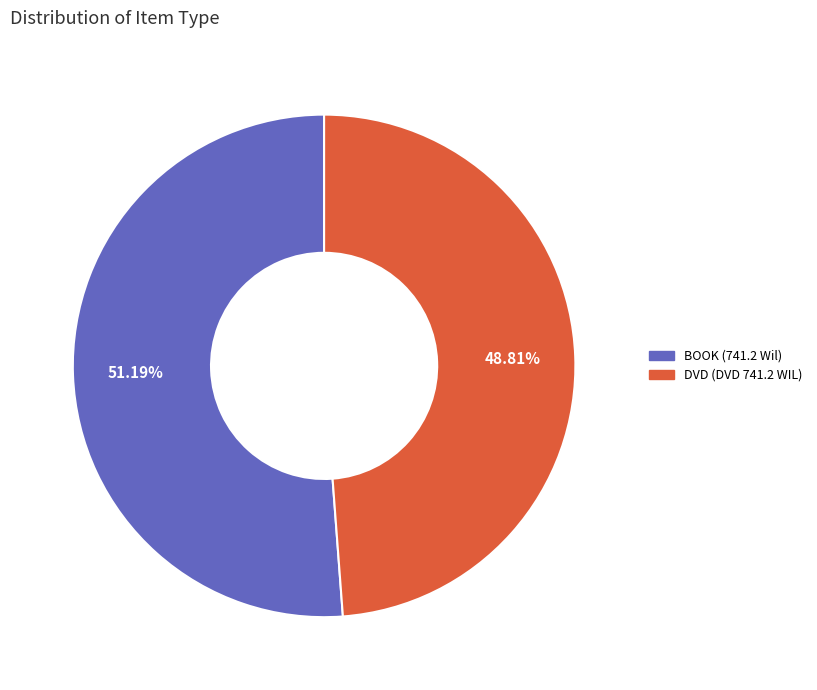

To the nearest percent, what portion does BOOK (741.2 Wil) represent?

51%